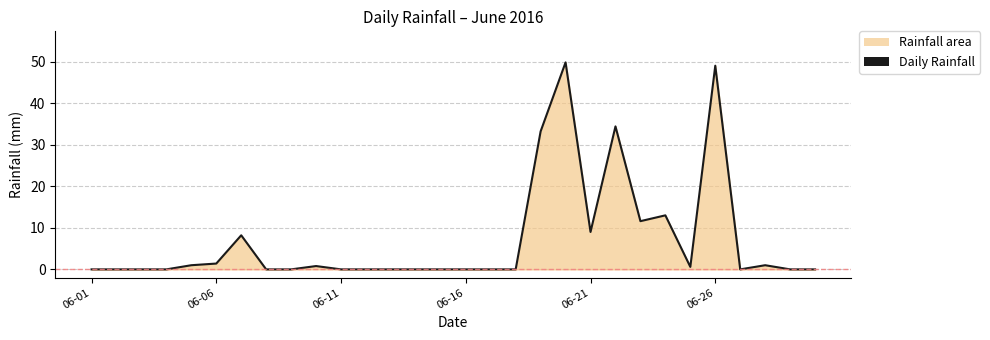

How many series are shown in this chart?

1